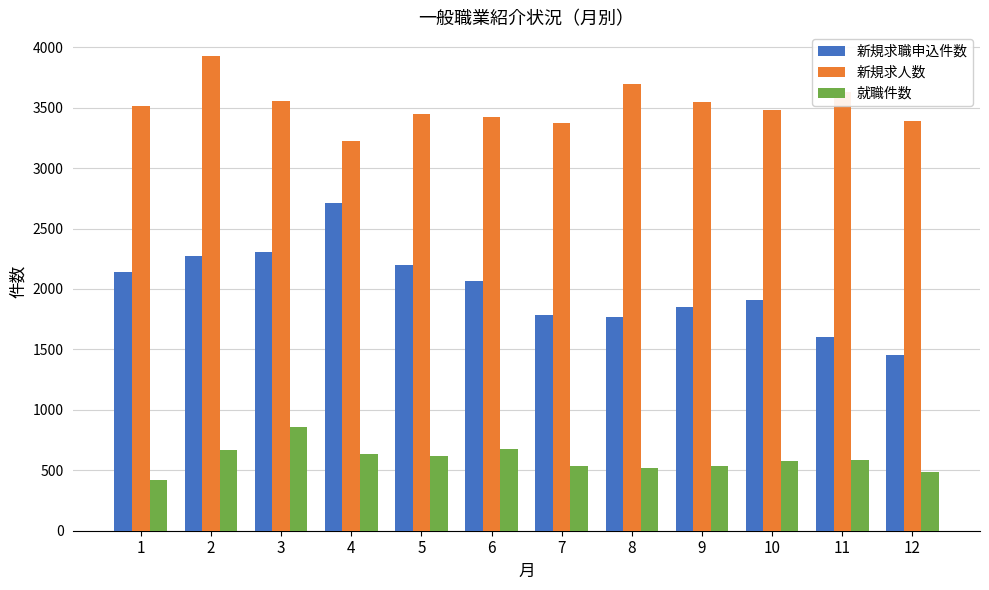

Which series changed the most between 4 and 5?

新規求職申込件数